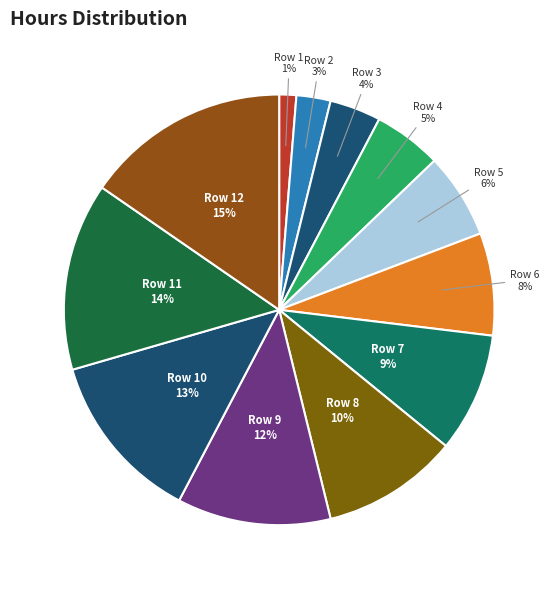

Combined, do Row 8 and Row 11 account for over 50%?

No